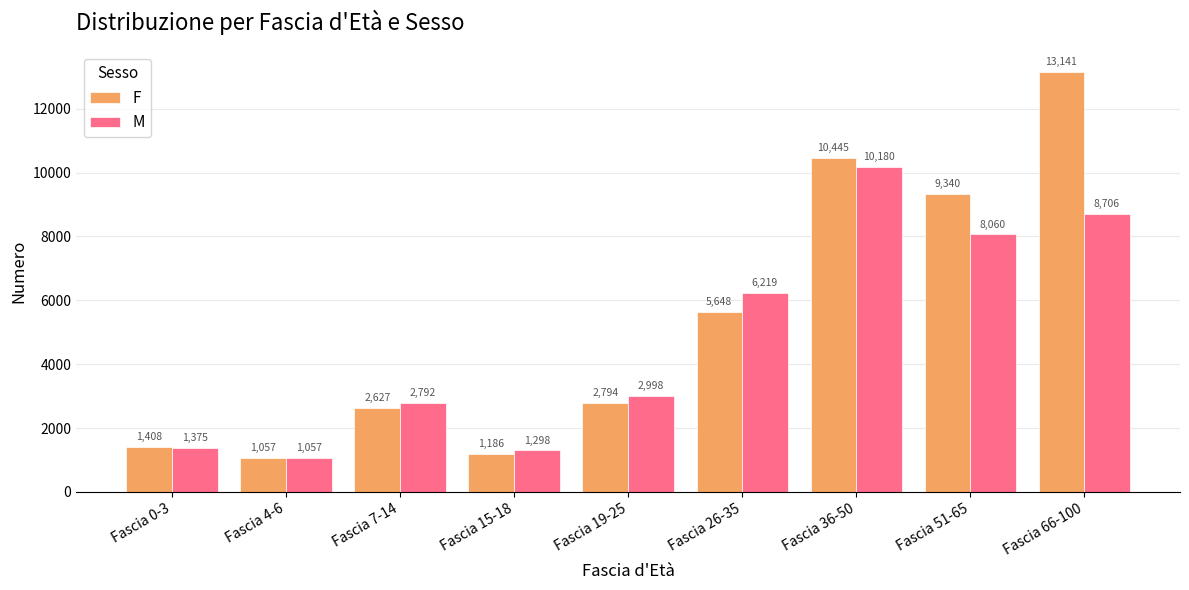

List the series in order of their overall mean, lowest first.

M, F